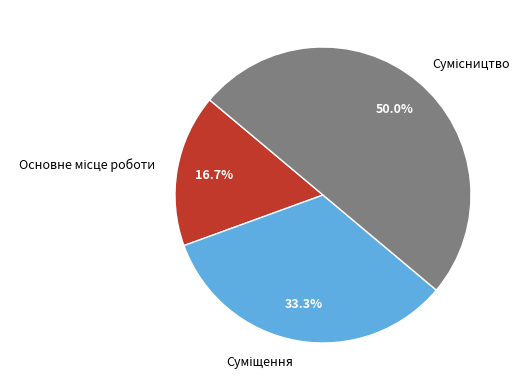

Count the number of slices in the pie.

3